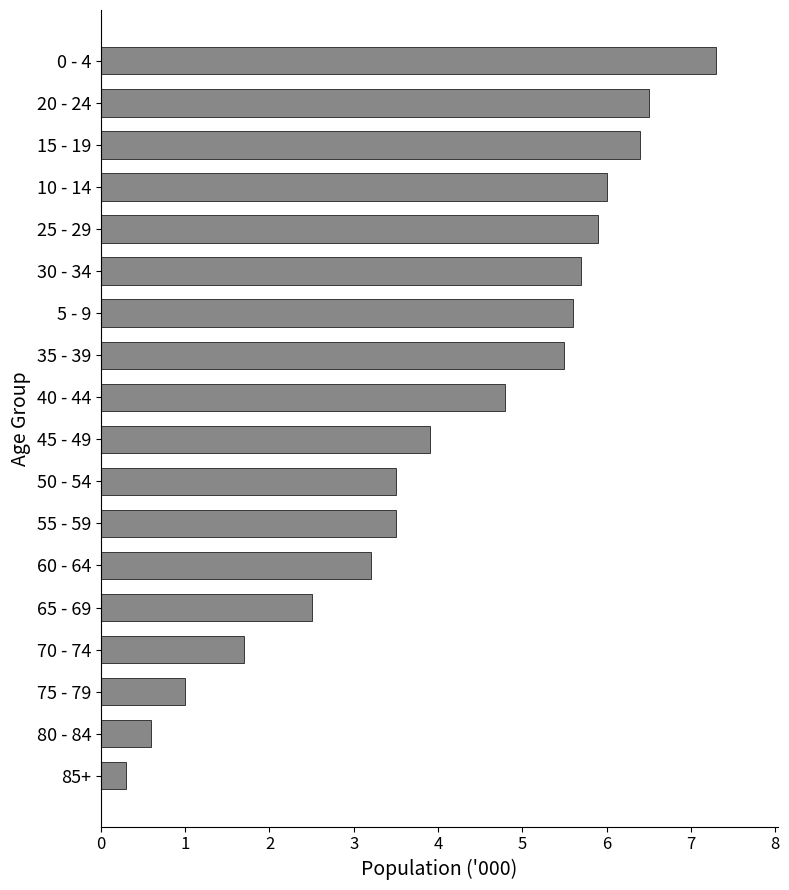

How many distinct data groups are displayed?

1